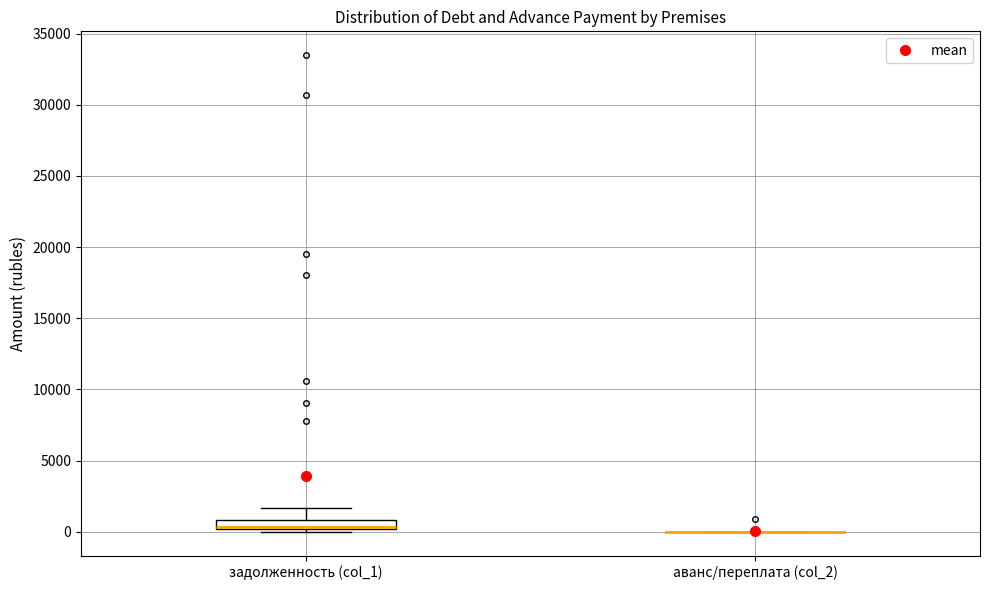

Which box is the tallest, from its lower edge to its upper edge?

задолженность (col_1)